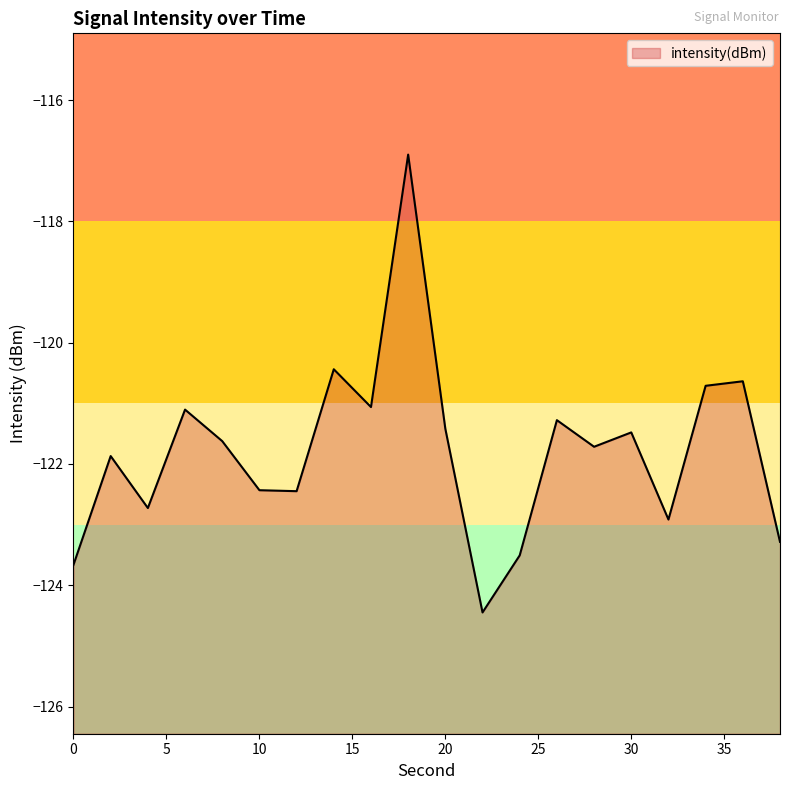

Does the chart display data point markers on the line(s)?

No